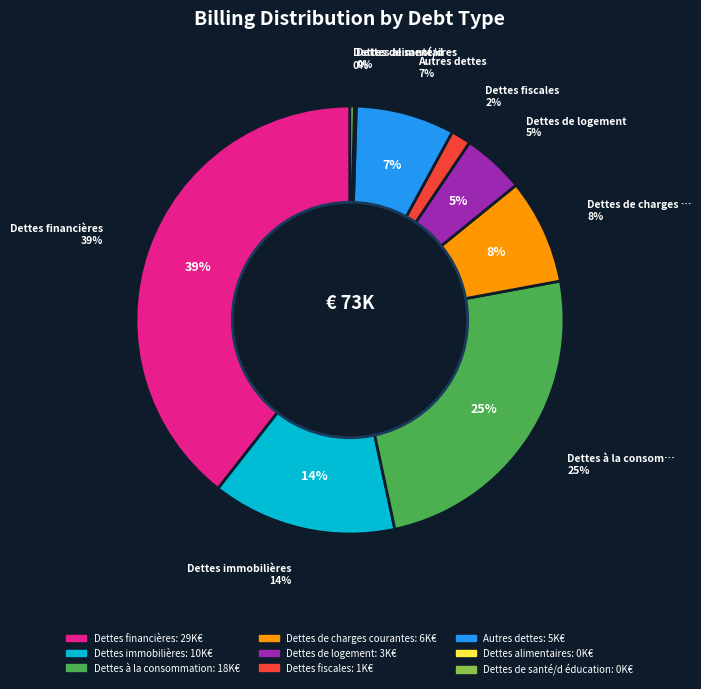

The Autres dettes slice represents 14% of the pie. True or false?

False